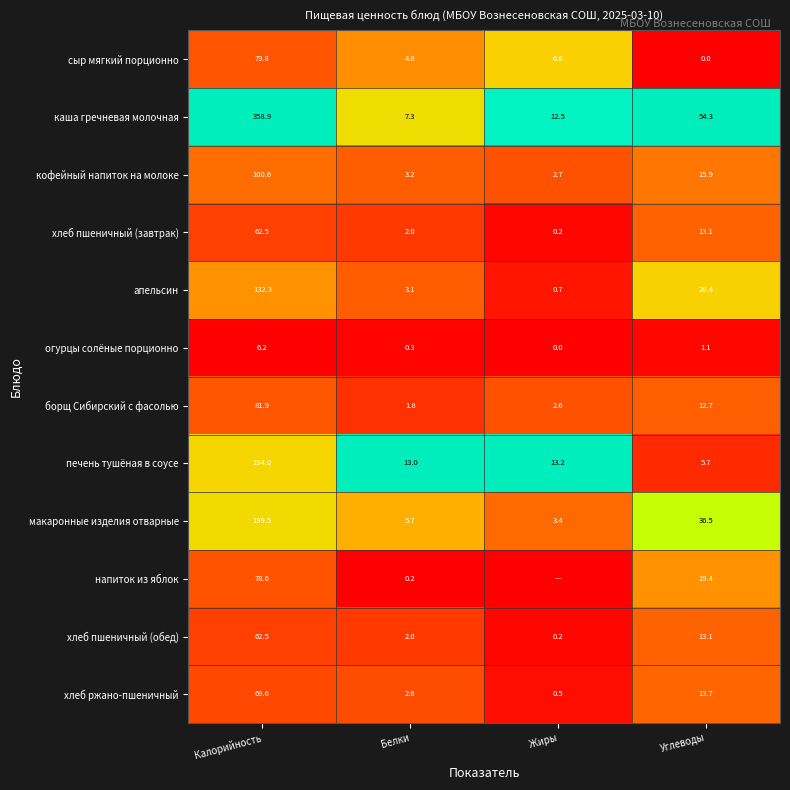

What is the sum of all хлеб ржано-пшеничный values?

86.4